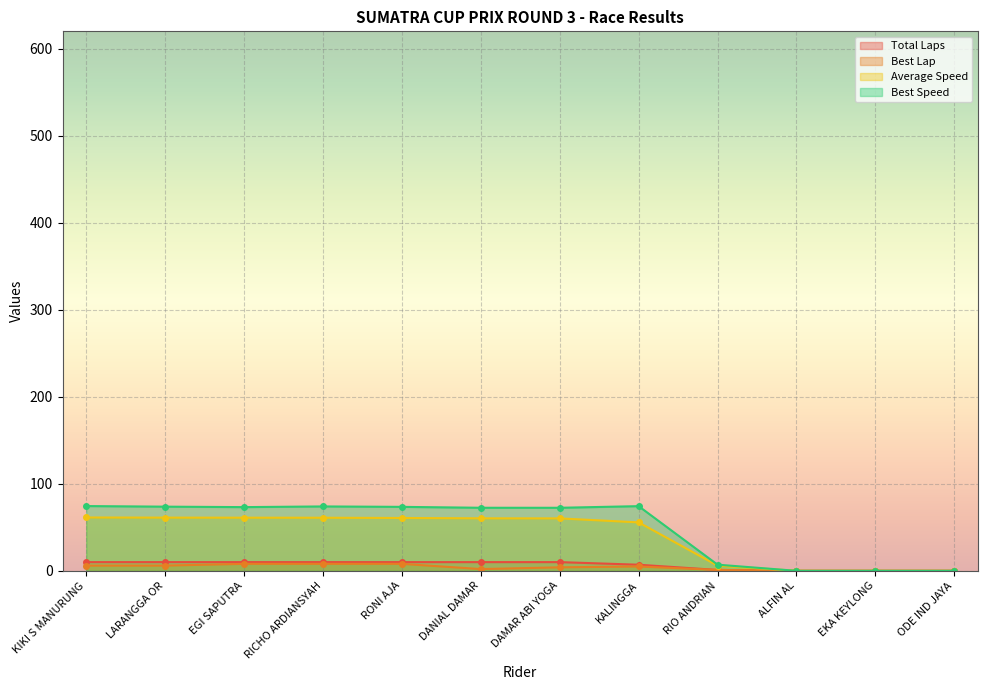

The value of Best Speed at EKA KEYLONG is 0.0. True or false?

True